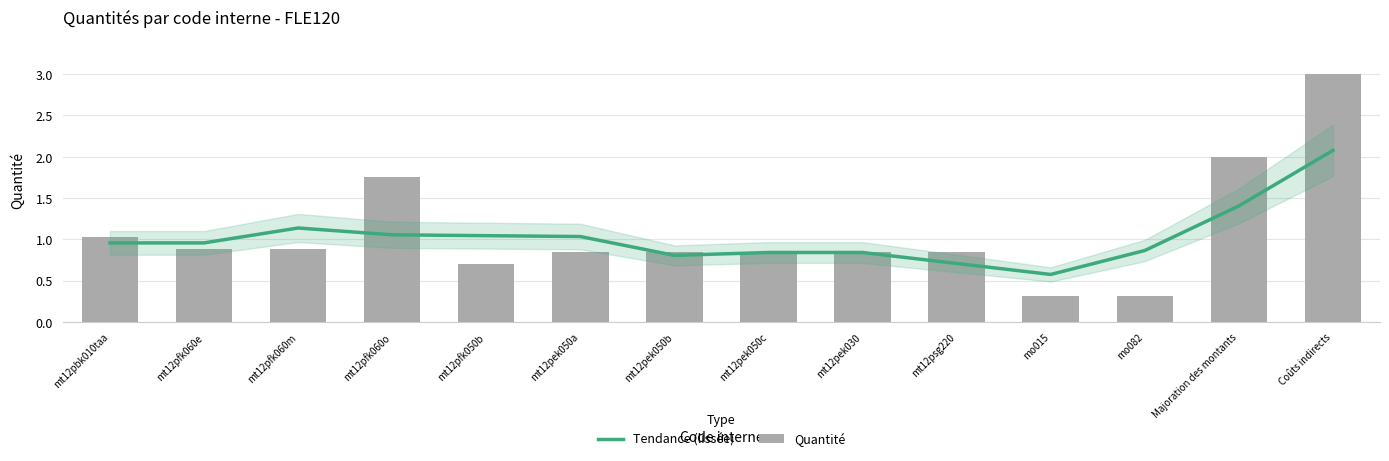

What is the minimum value shown in the chart?

0.3